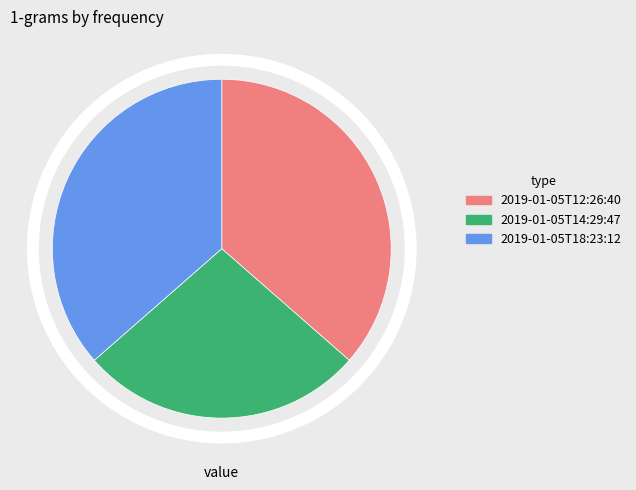

Which has a higher value, 2019-01-05T18:23:12.857Z or 2019-01-05T12:26:40.987Z?

2019-01-05T18:23:12.857Z